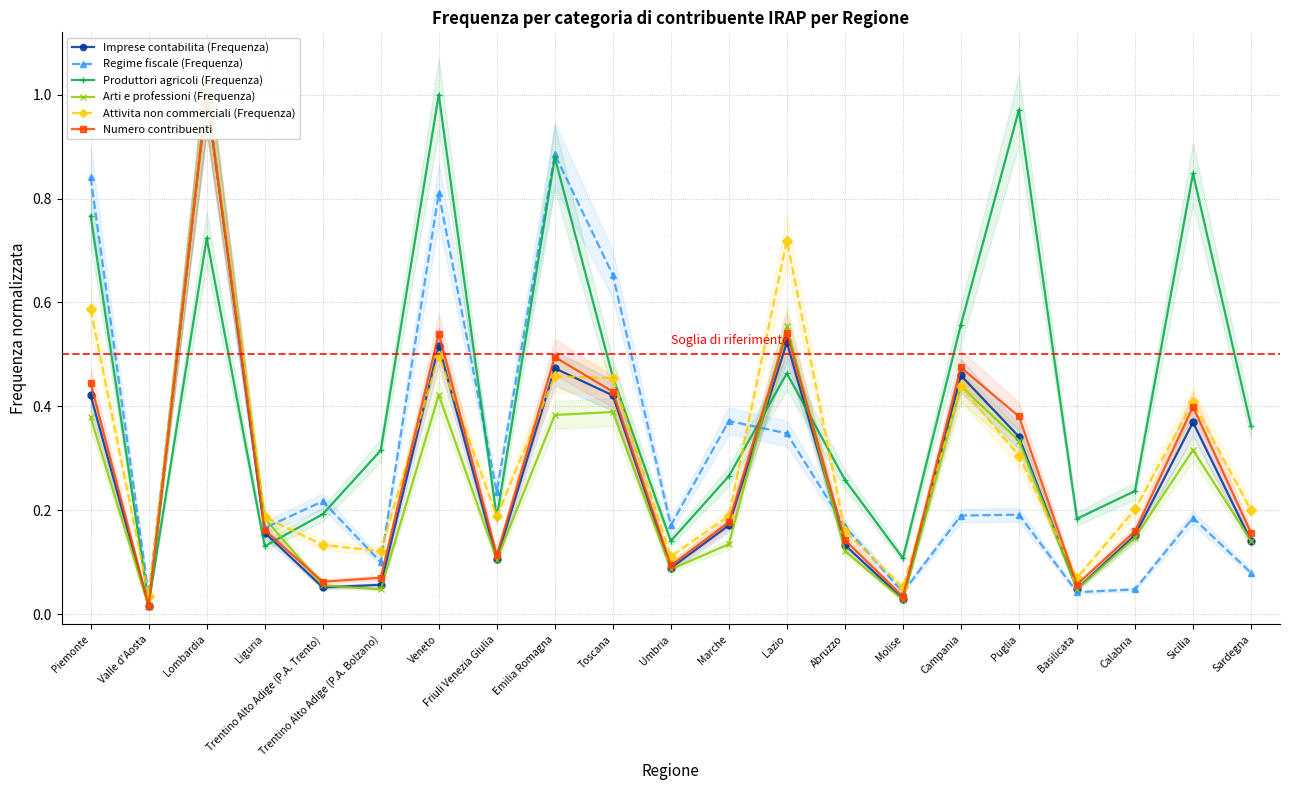

What is the label of the 9th point from the right?

Lazio